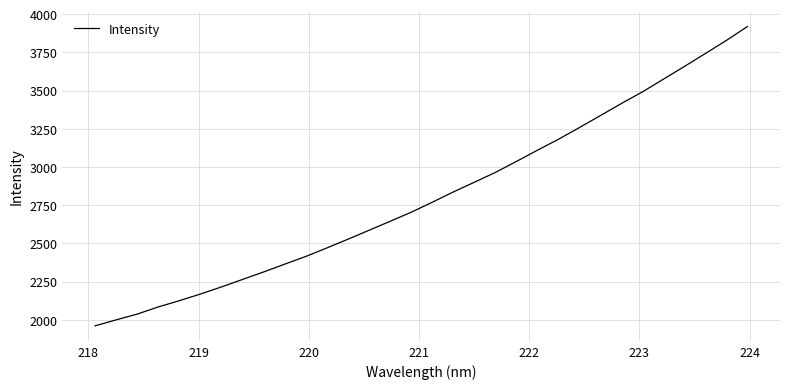

What is the greatest value displayed?

3918.9